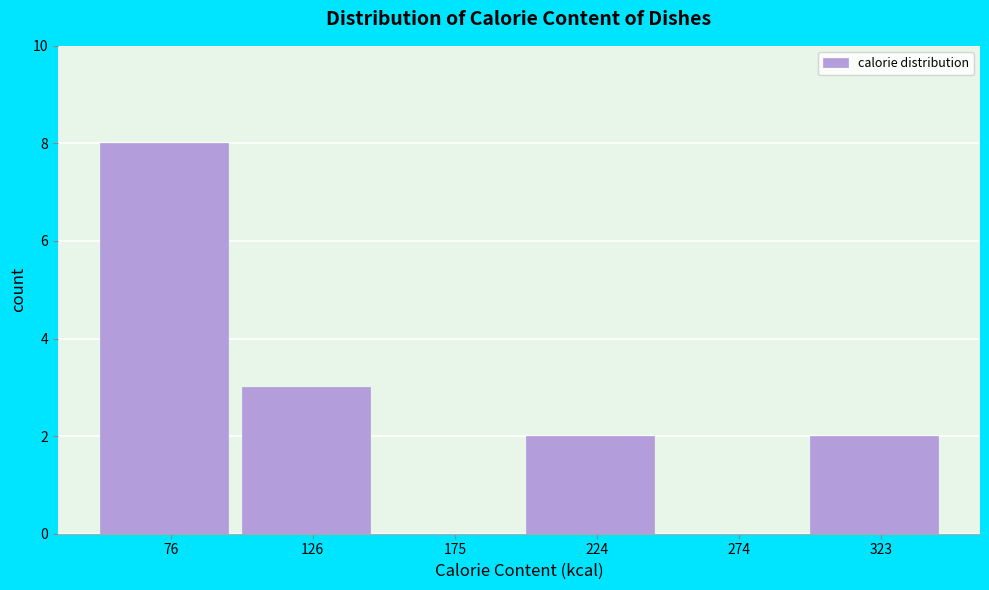

How tall is the bar that spans 100 to 150 on the x-axis? Neither the bar edges nor the heights are printed on the chart, so give them approximately, as read against the axes.

3